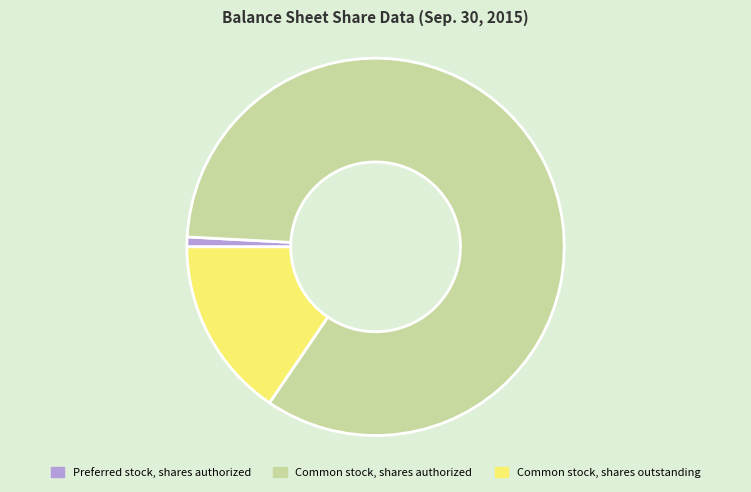

Count the number of slices in the pie.

3